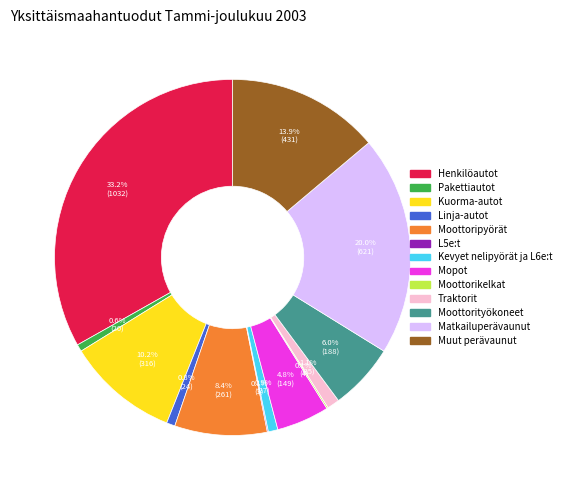

What is the ratio of the value at Moottorityökoneet to the value at Henkilöautot?

0.2